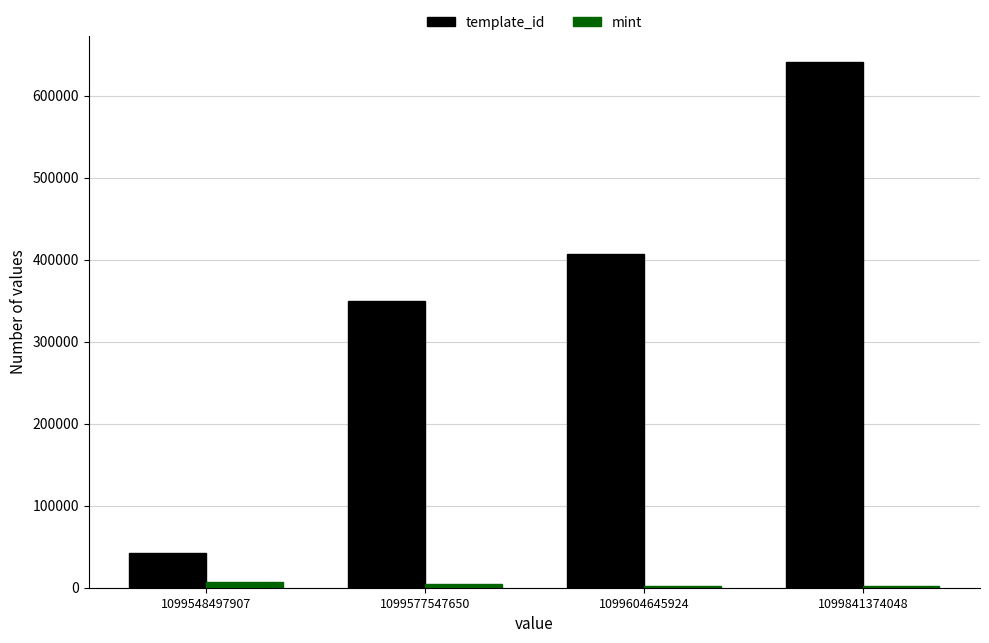

Which series changed the most between 1099548497907 and 1099604645924?

template_id